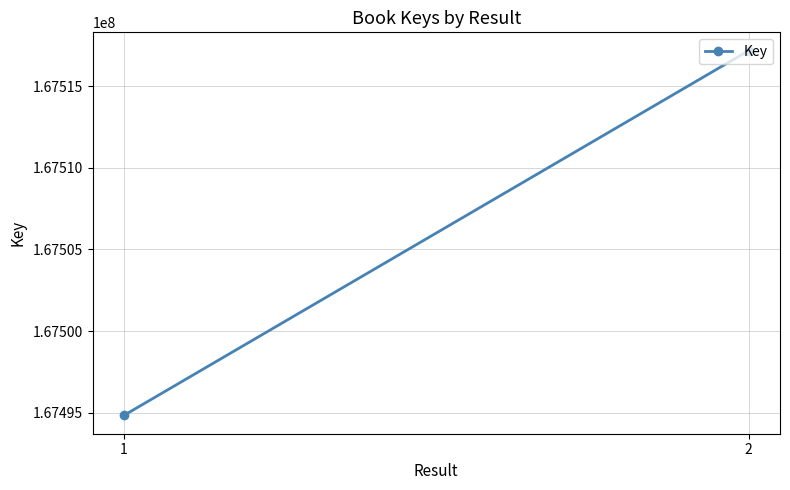

What is the difference between the maximum and minimum values?

22337